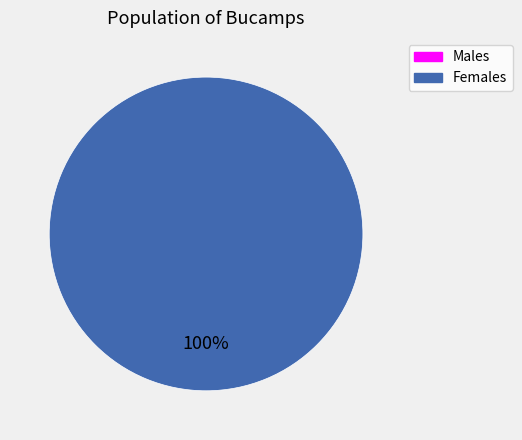

How many segments does this pie chart have?

2